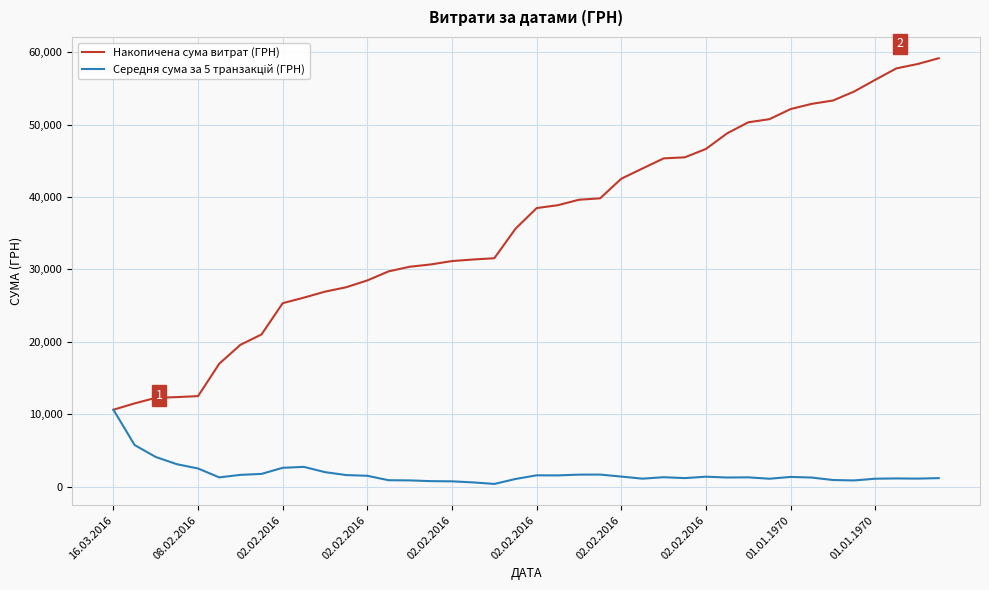

Which series has the largest total across all categories?

Накопичена сума витрат (ГРН)